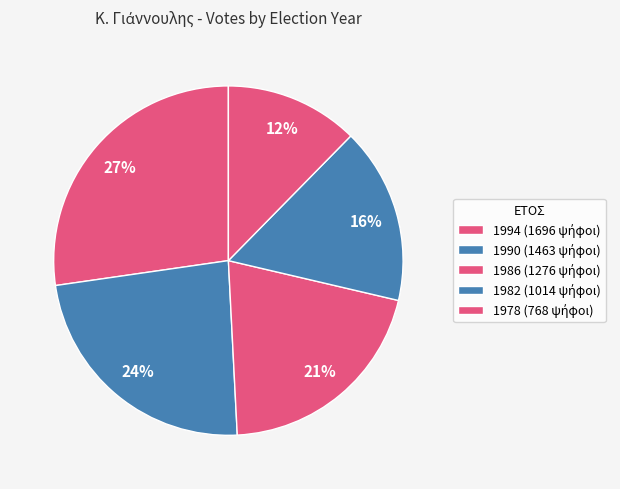

How many segments does this pie chart have?

5